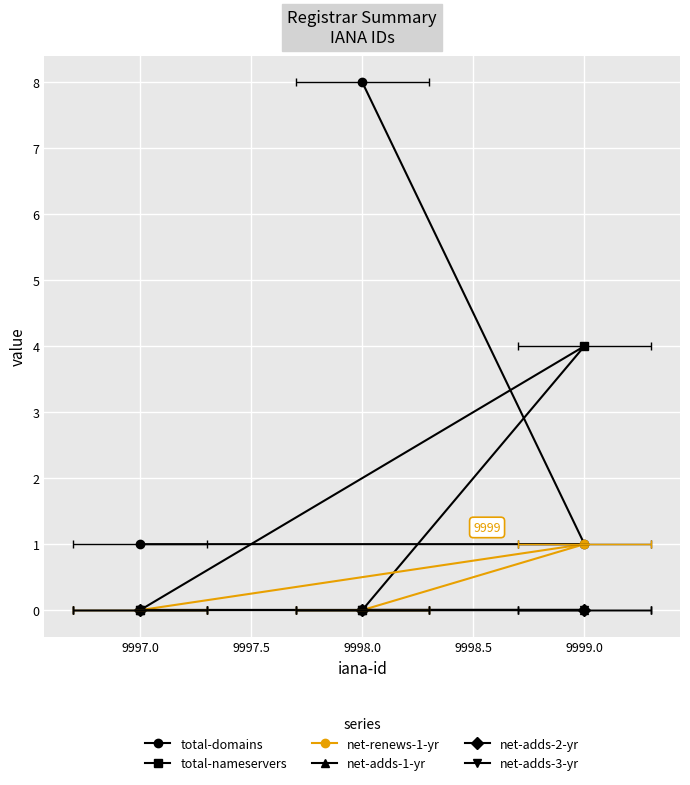

Reading left to right, extract all data points from this chart.

total-domains: 8	1	1
total-nameservers: 0	4	0
net-renews-1-yr: 0	1	0
net-adds-1-yr: 0	0	0
net-adds-2-yr: 0	0	0
net-adds-3-yr: 0	0	0